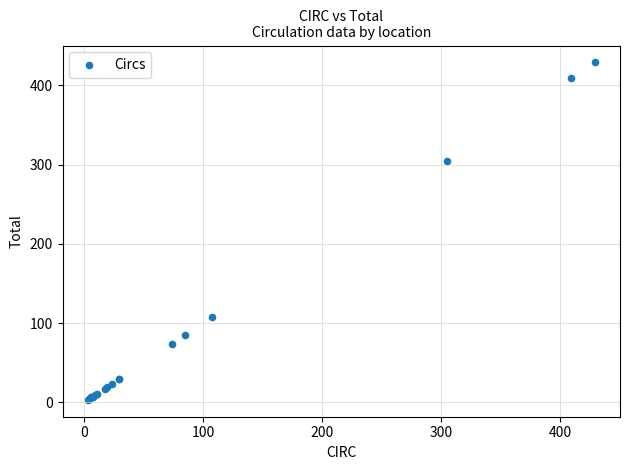

What Y value in the scatter plot is closest to 216?

305